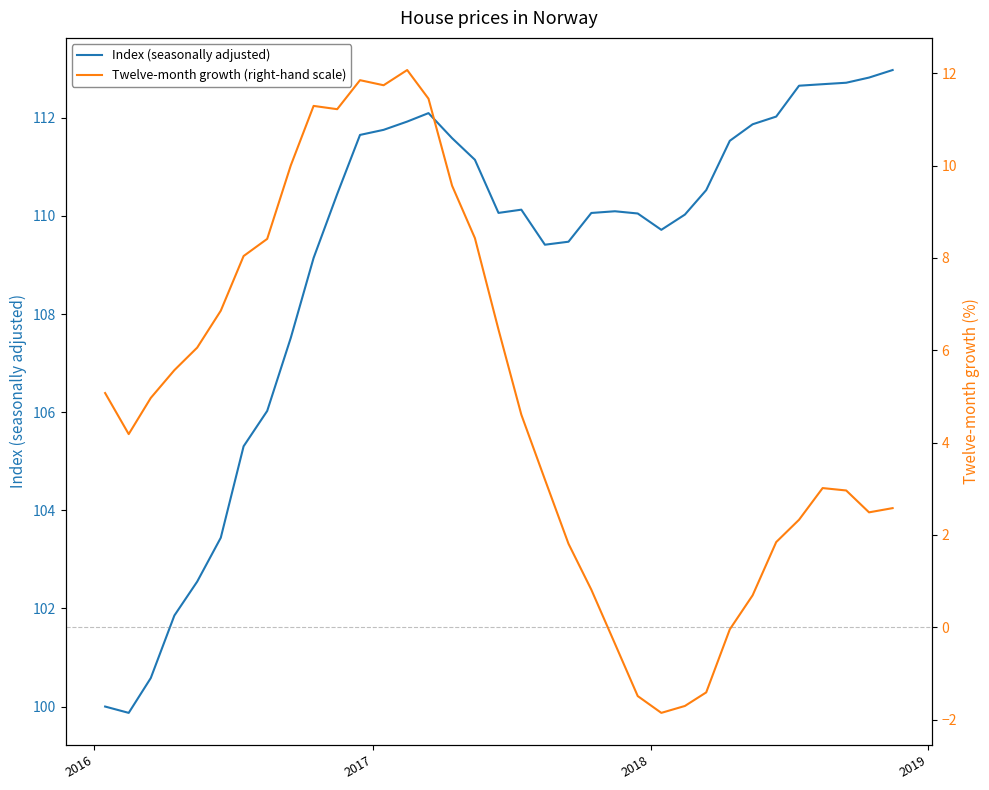

What is the greatest value displayed?

113.0